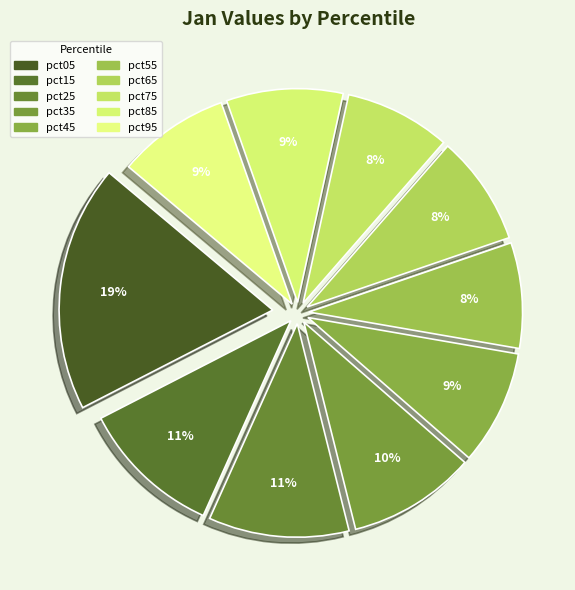

Which category has the smallest portion of the pie?

pct55